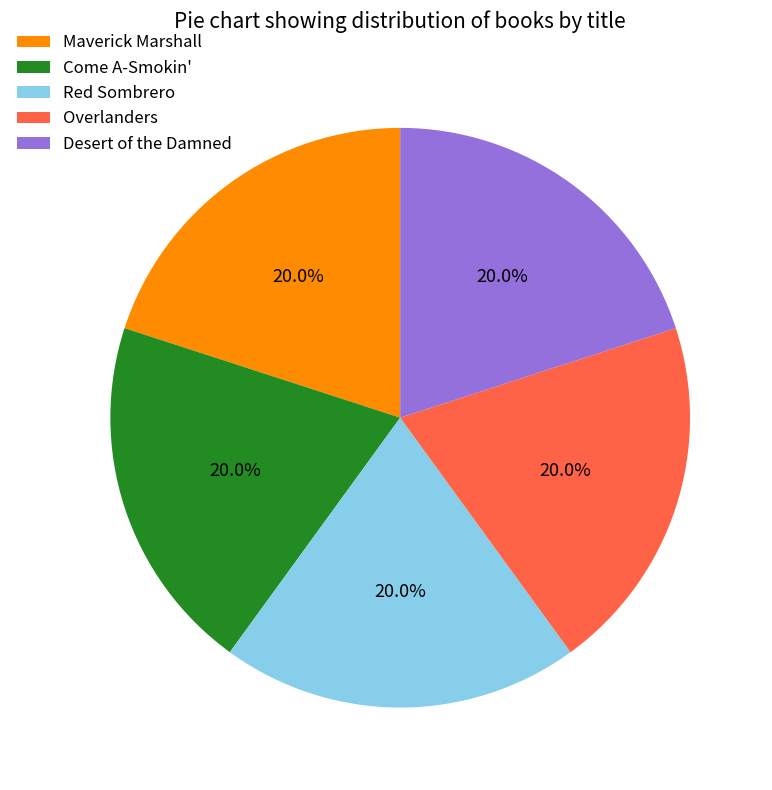

Does Desert of the Damned represent more than half of the total?

No